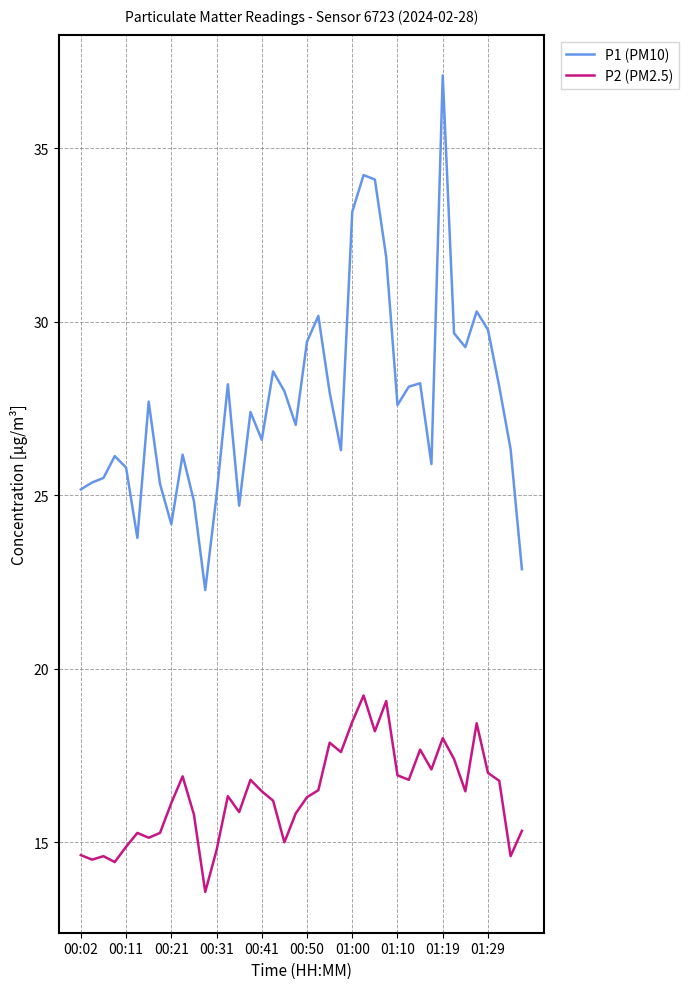

Which series has the largest total across all categories?

P1 (PM10)